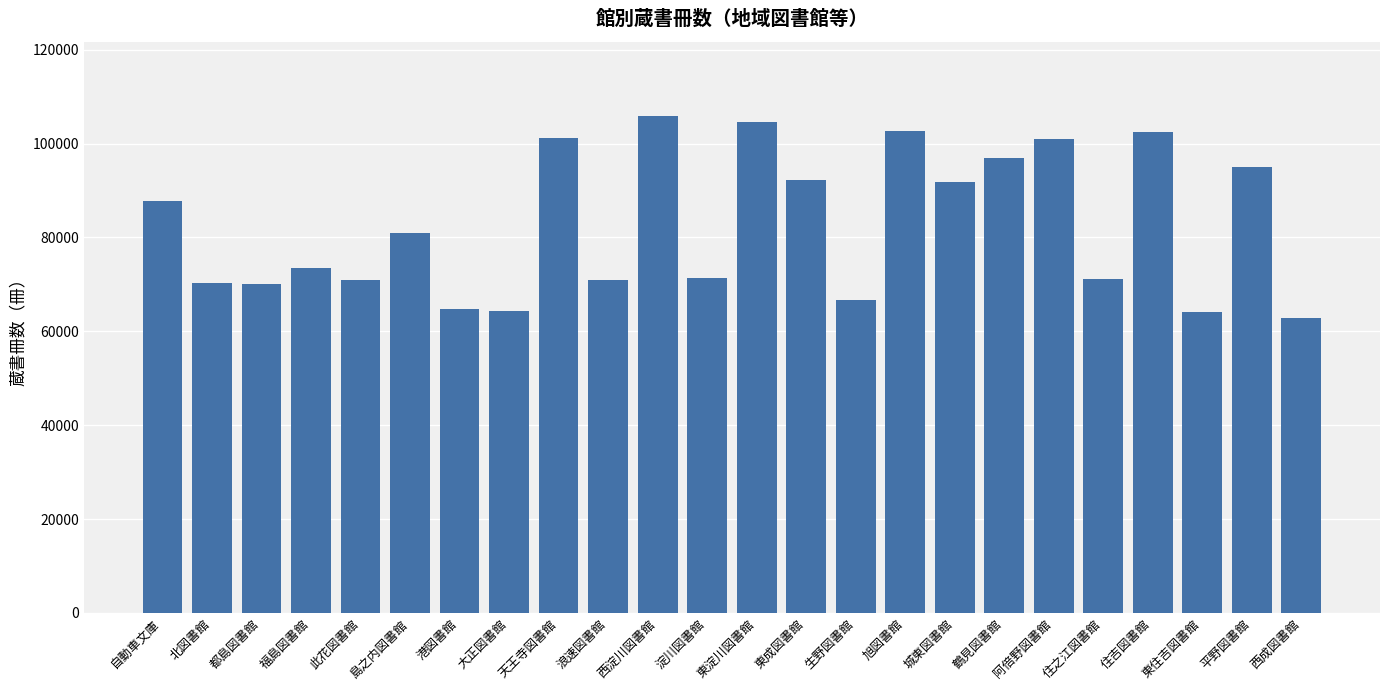

How many data points are less than 80902?

12